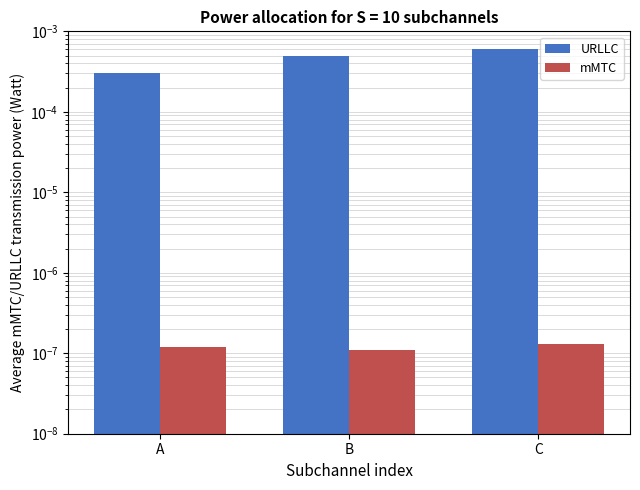

What are all the series names shown in the legend?

URLLC, mMTC